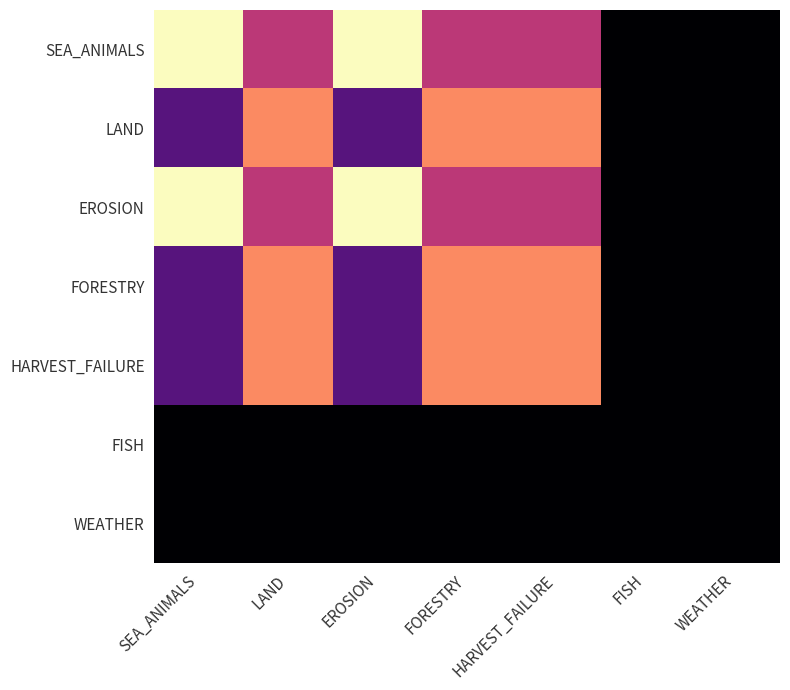

How many series are shown in this chart?

7